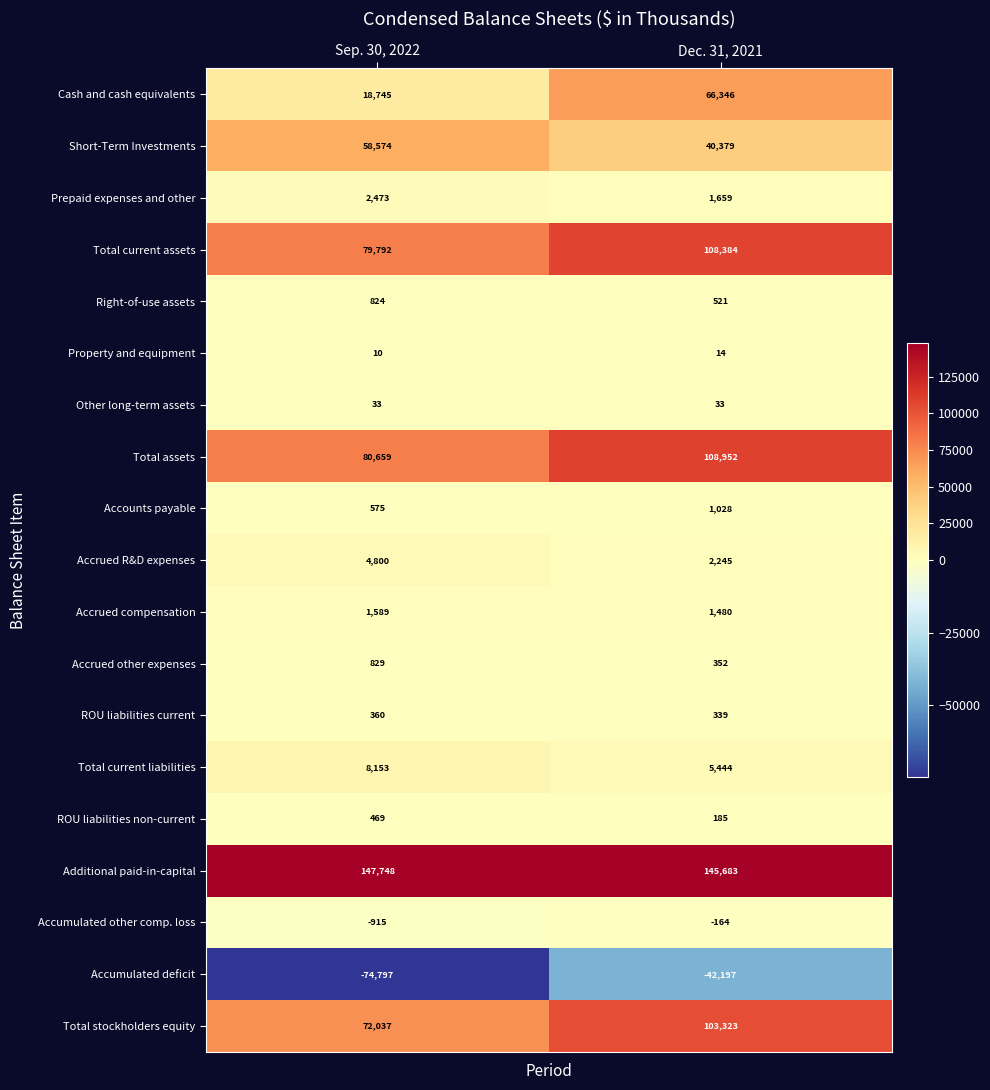

Is it true that Accrued compensation equals 682 at Sep. 30, 2022?

False